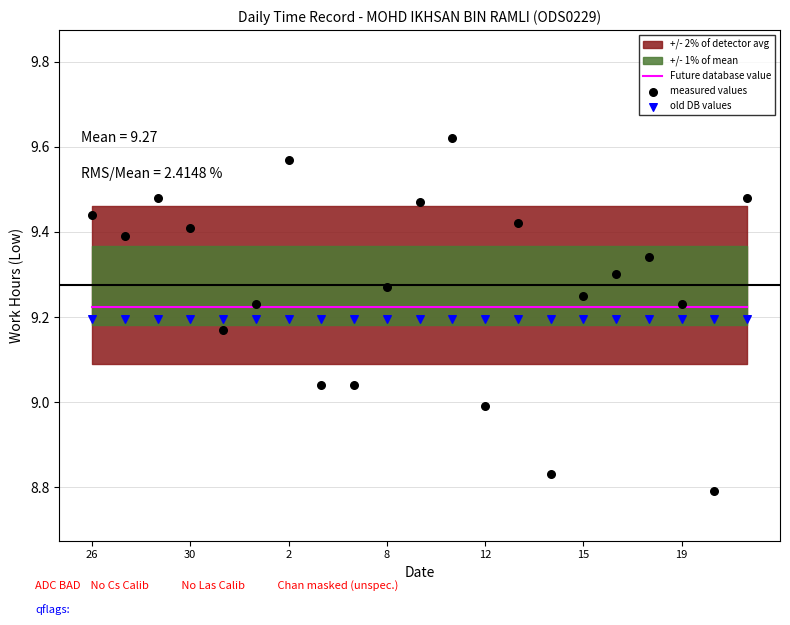

Which series contains the lowest Y value?

measured values